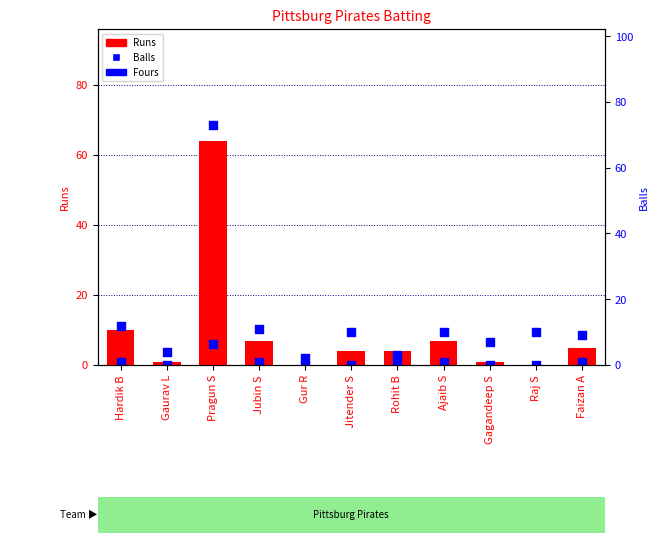

Which series contains the highest Y value?

Balls